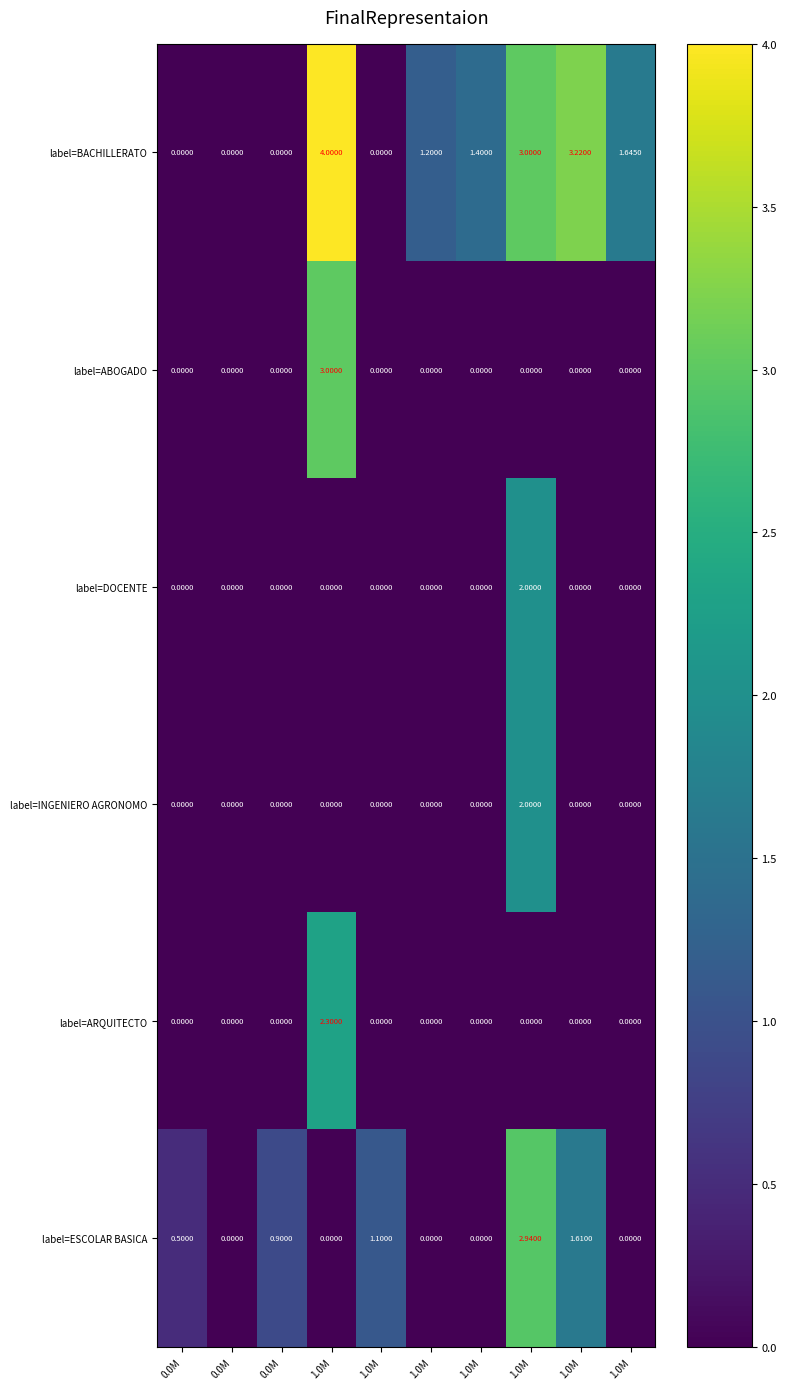

At how many categories does at least one series exceed 1?

7